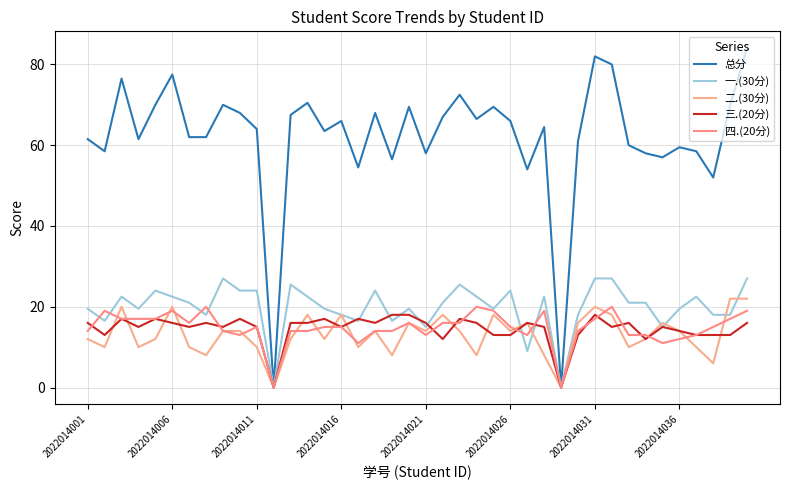

True or false: 二.(30分) and 总分 cross at least once.

False